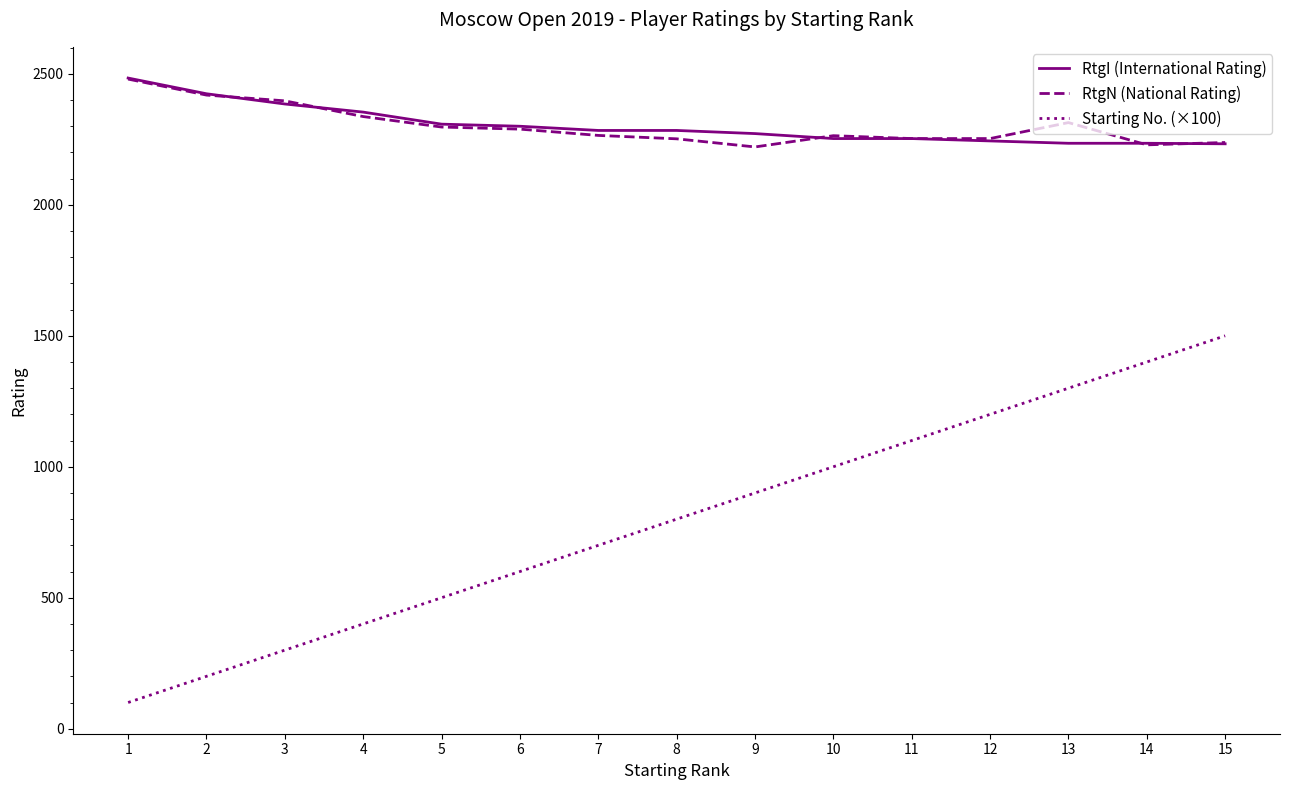

How many series are shown in this chart?

3